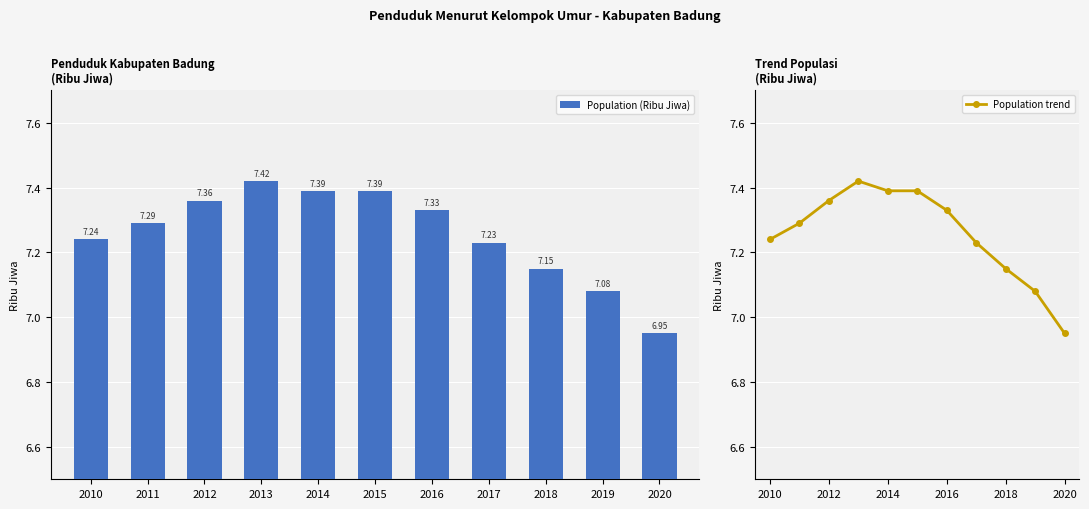

Is it true that Population (Ribu Jiwa) equals 7.3 at 2016?

True